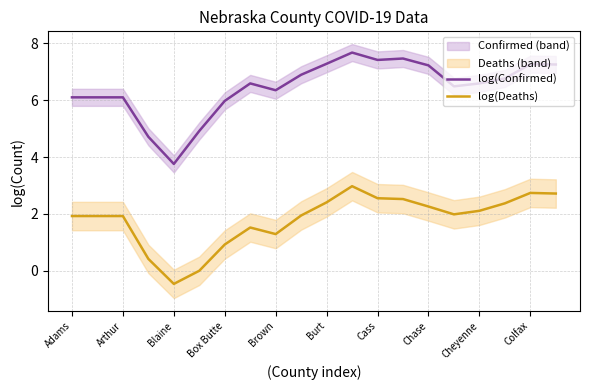

What is the minimum value for log(Deaths)?

-0.5